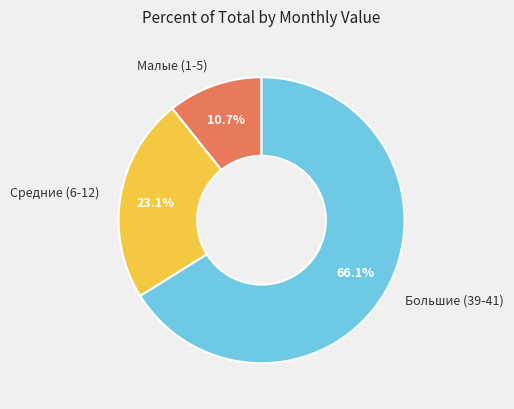

What is the ratio of the value at Большие (39-41) to the value at Средние (6-12)?

2.9